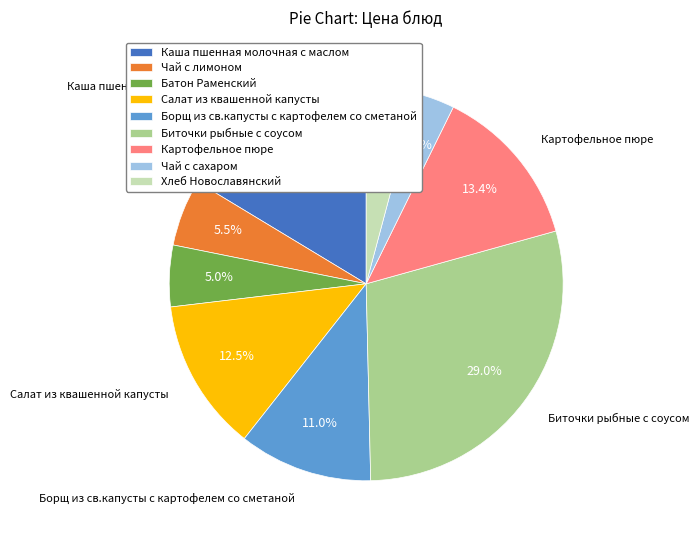

Count the number of slices in the pie.

9